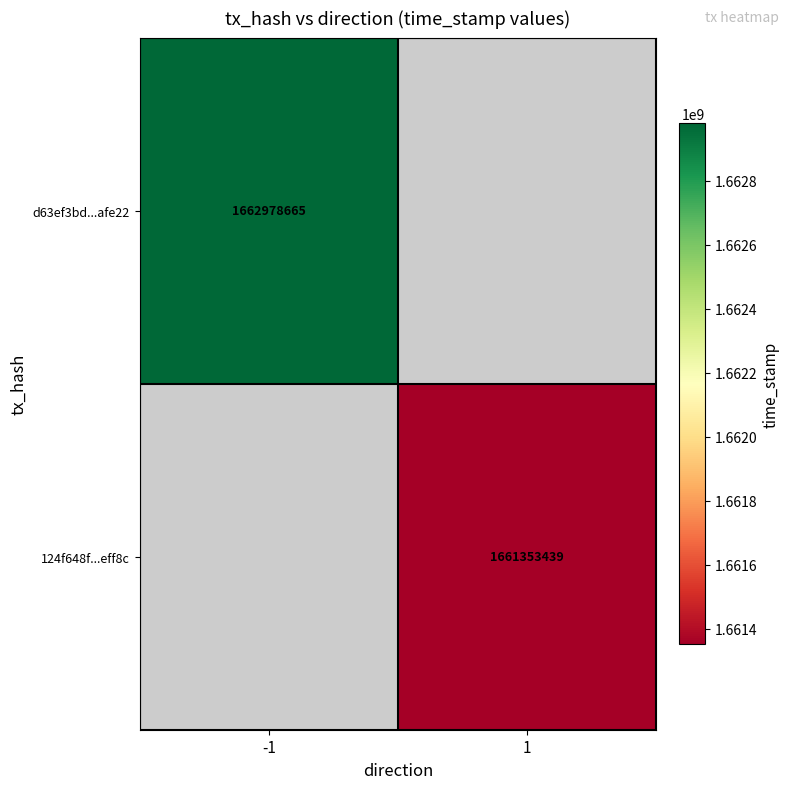

The value of 124f648f...eff8c at 1 is 2985149906.3. True or false?

False